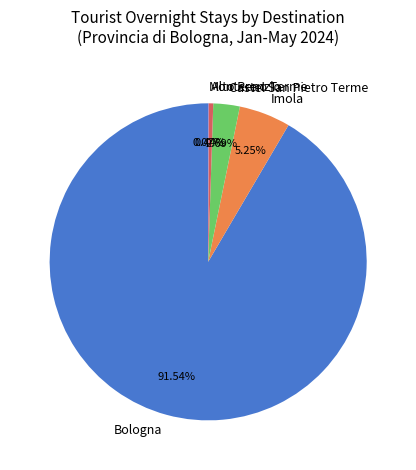

Between Alto Reno Terme and Castel San Pietro Terme, which is larger?

Castel San Pietro Terme